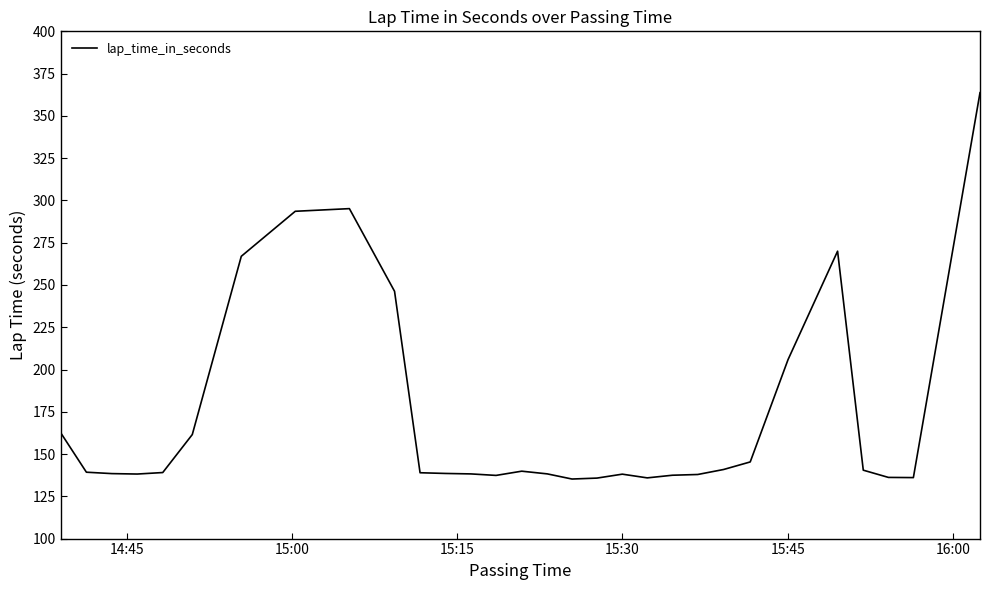

What is the maximum value shown in the chart?

363.7